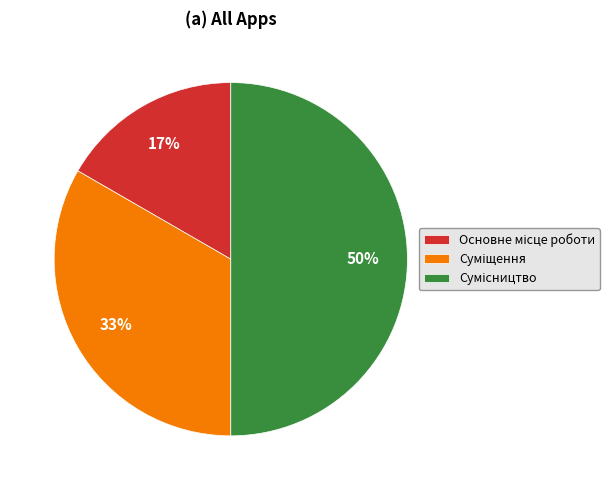

How many segments does this pie chart have?

3